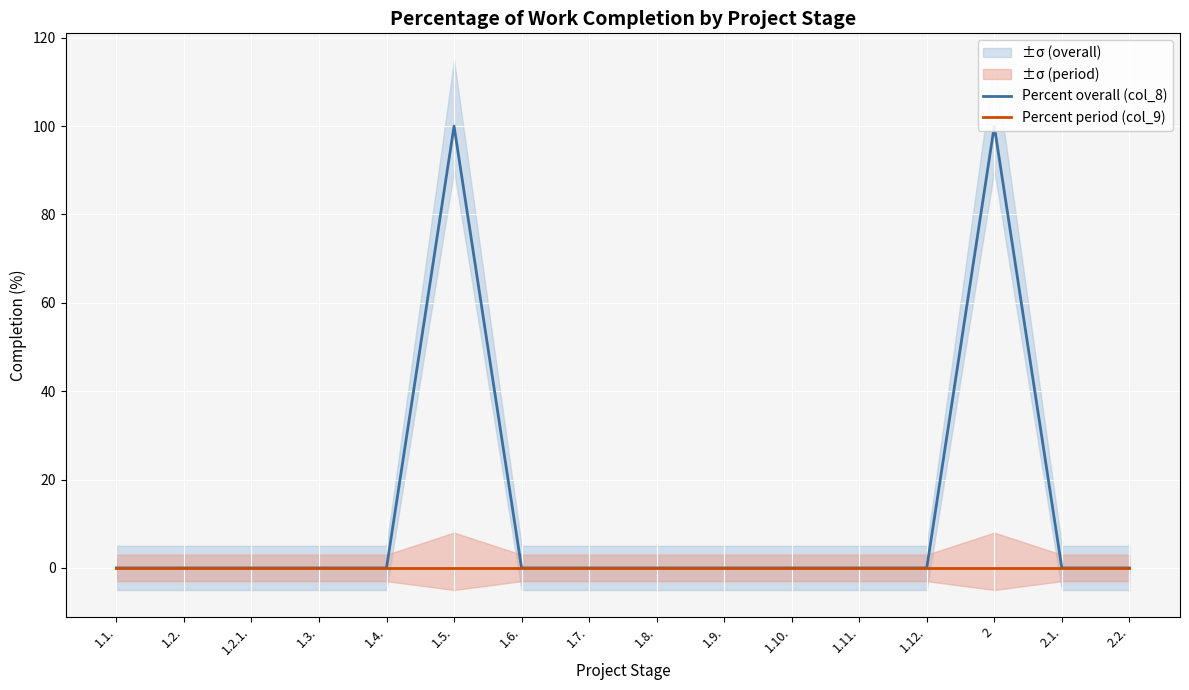

Which category has the lowest value in the Percent period (col_9) series?

1.1.